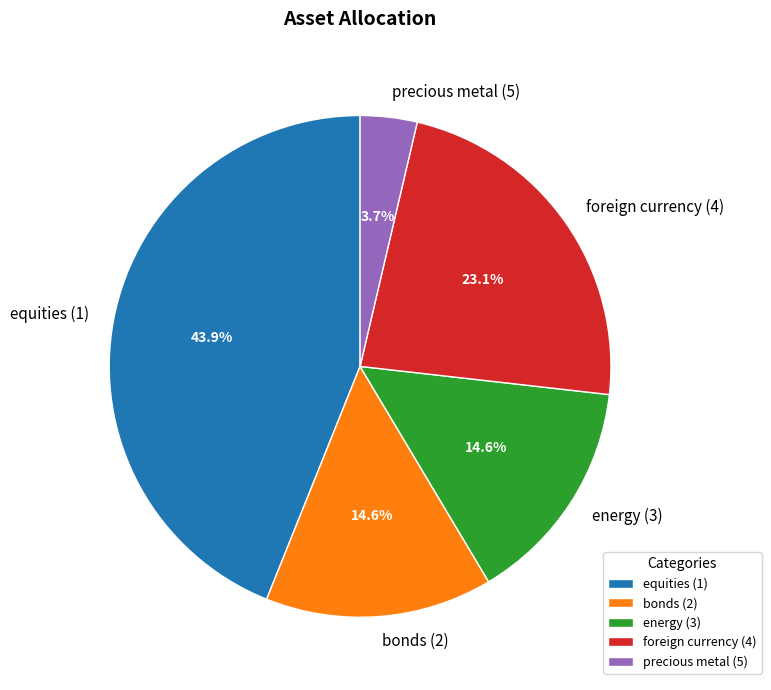

Combined, do bonds (2) and energy (3) account for over 50%?

No